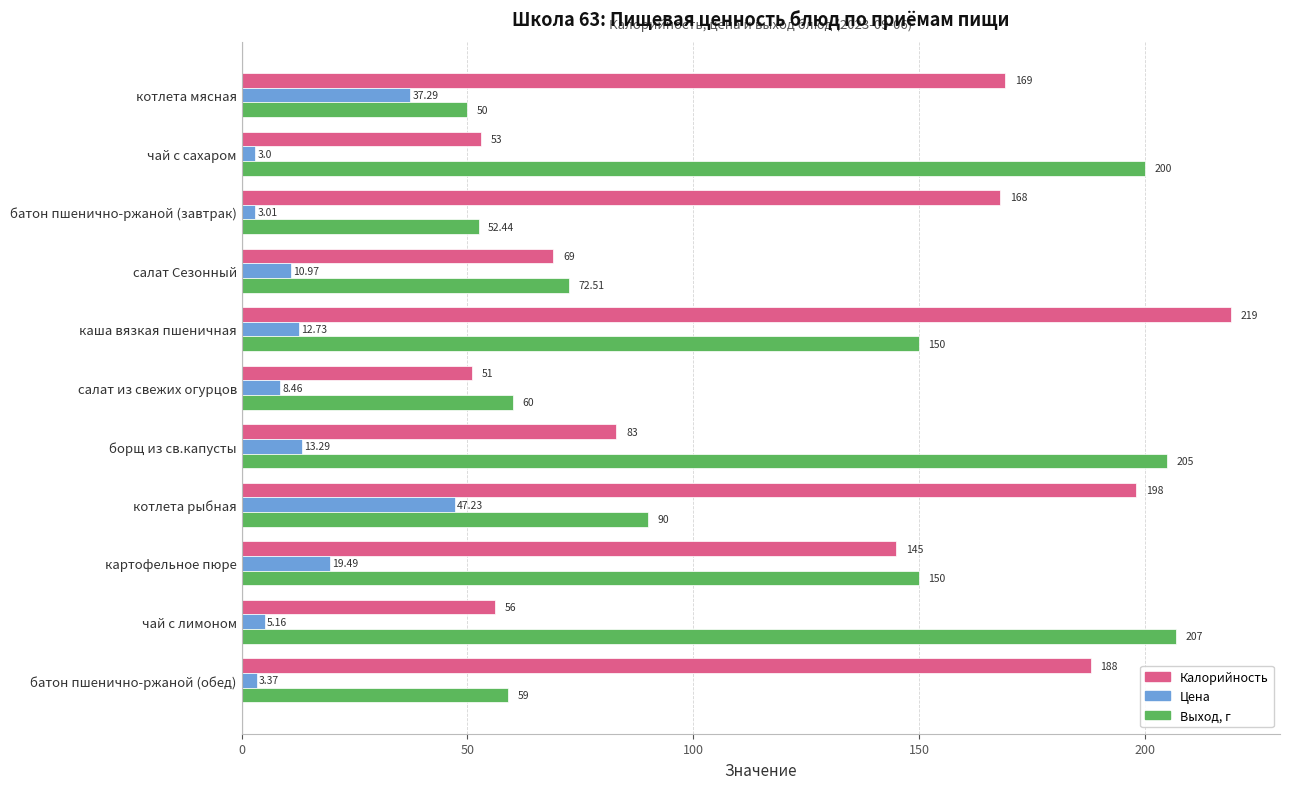

Which label corresponds to the smallest value in the chart?

чай с сахаром